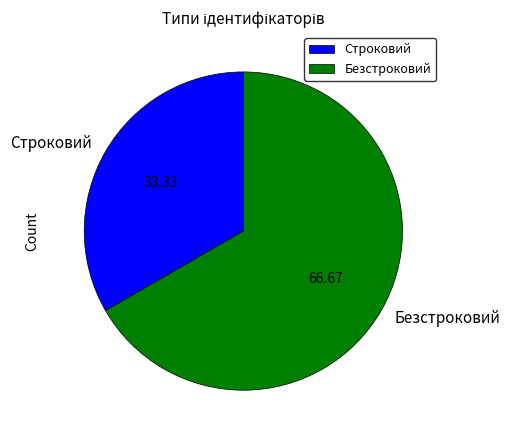

Do Безстроковий and Строковий together represent more than half of the pie?

Yes